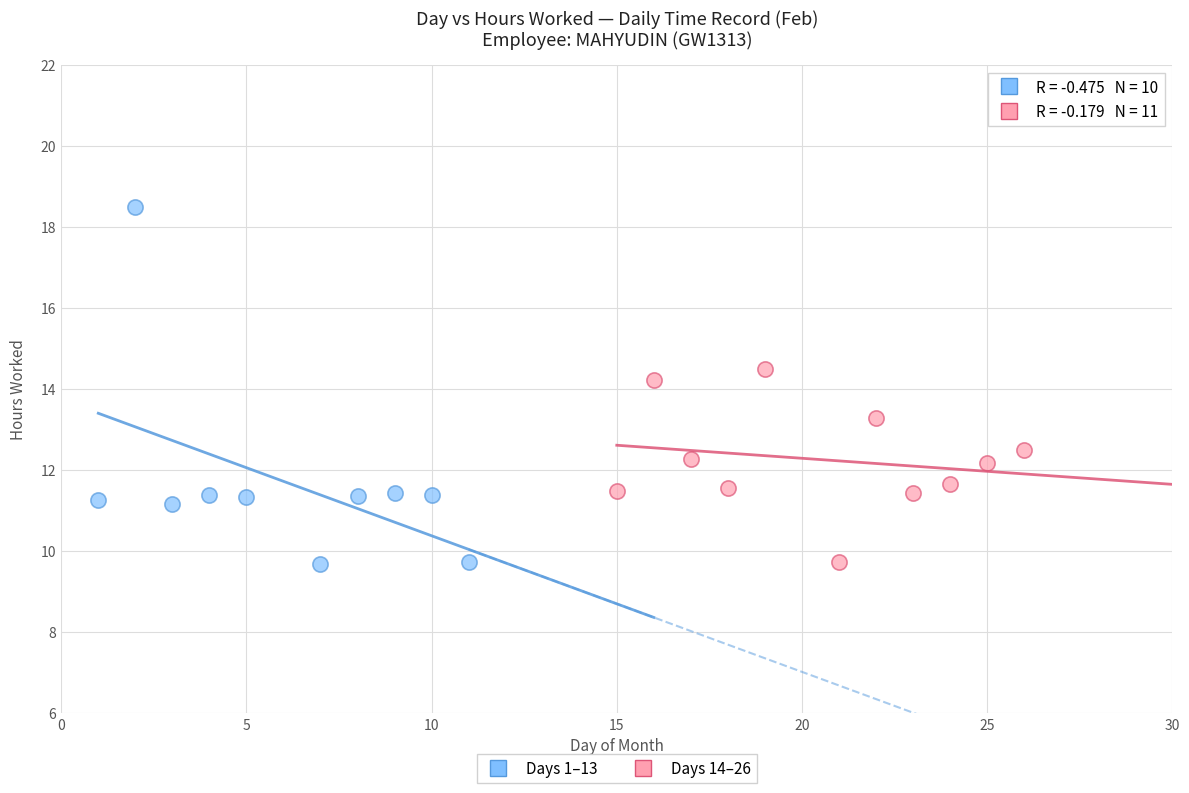

What are all the series names shown in the legend?

Days 1–13, Days 14–26